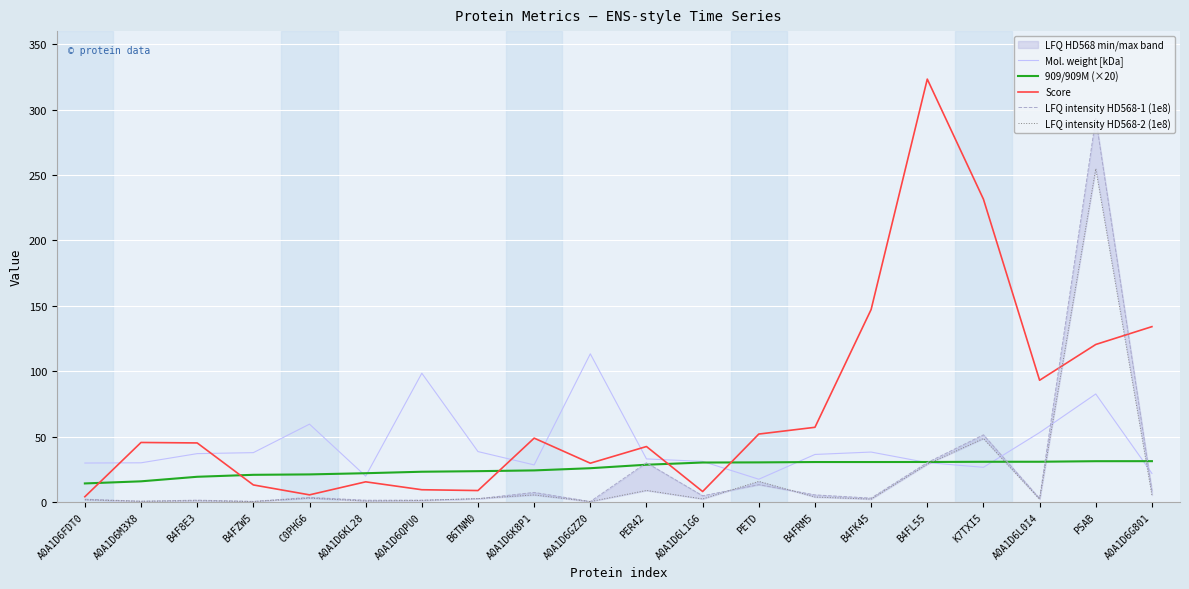

True or false: Score has more than 0 points higher than both neighbors.

True